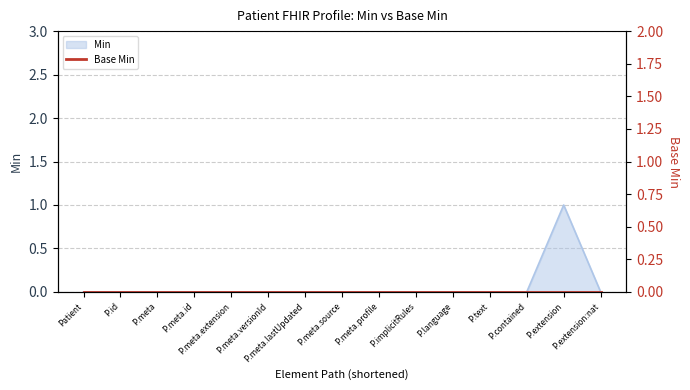

What is the label of the 7th point from the right?

P.meta.profile